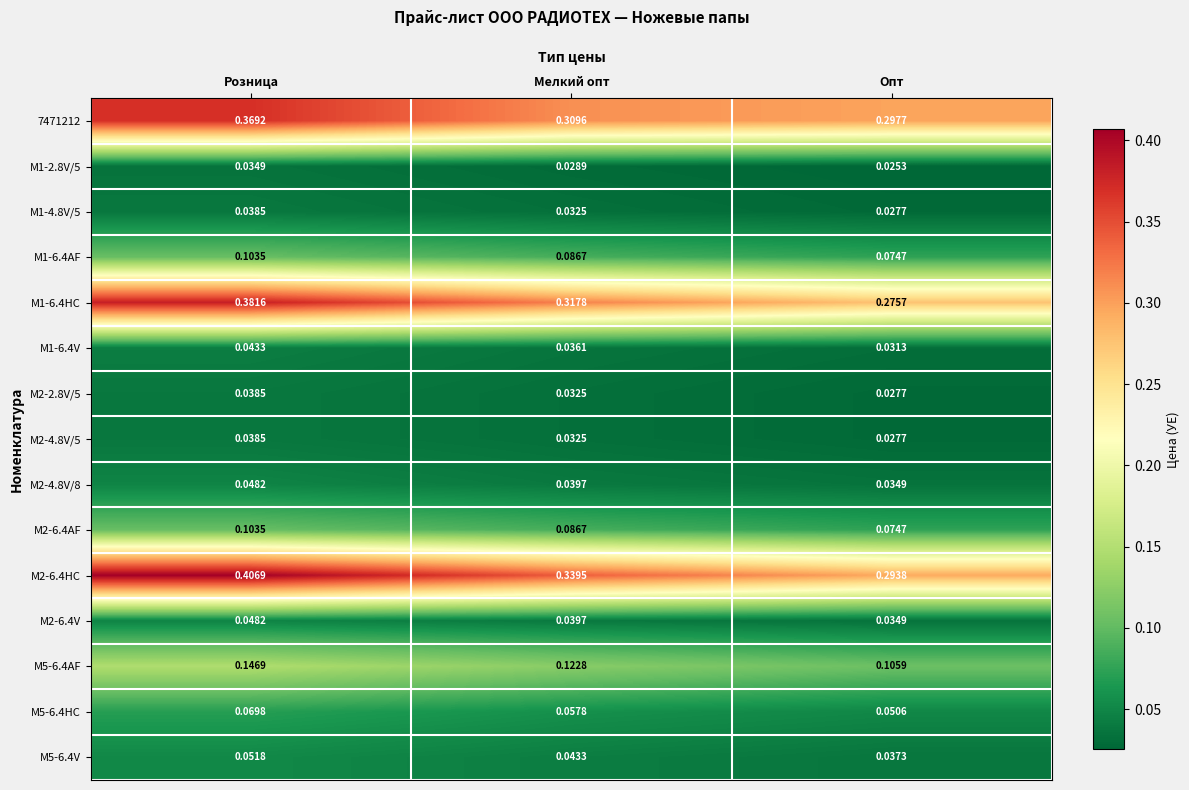

Rank the categories by M2-6.4AF value from highest to lowest.

Розница, Мелкий опт, Опт